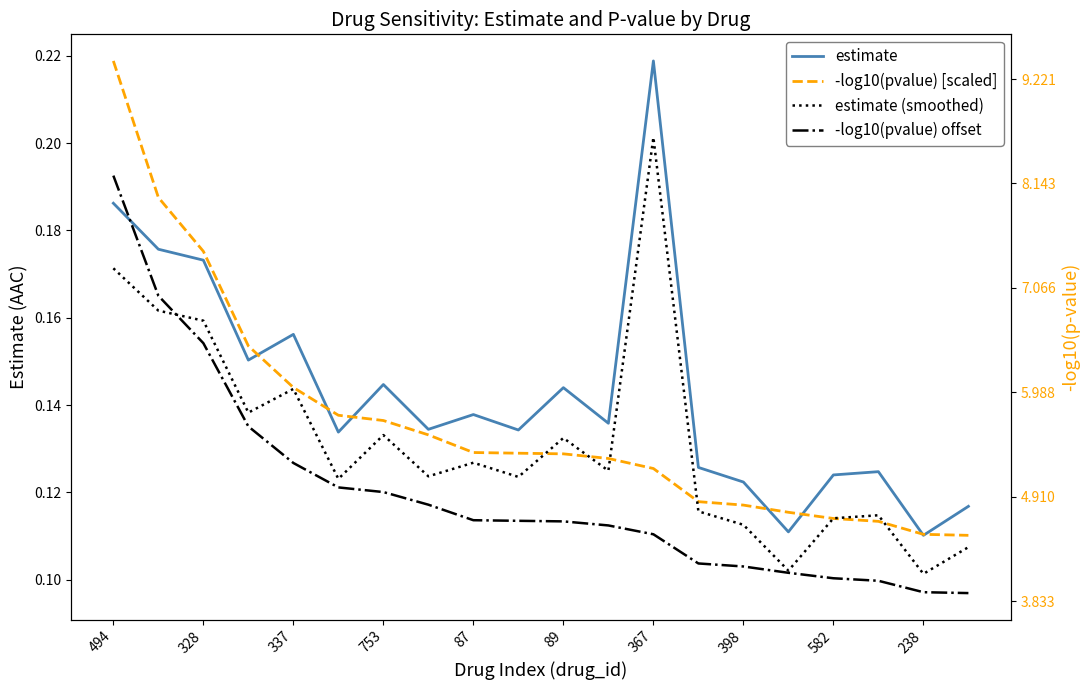

What is the value of the -log10(pvalue) offset point at the 16th from the left?

0.1